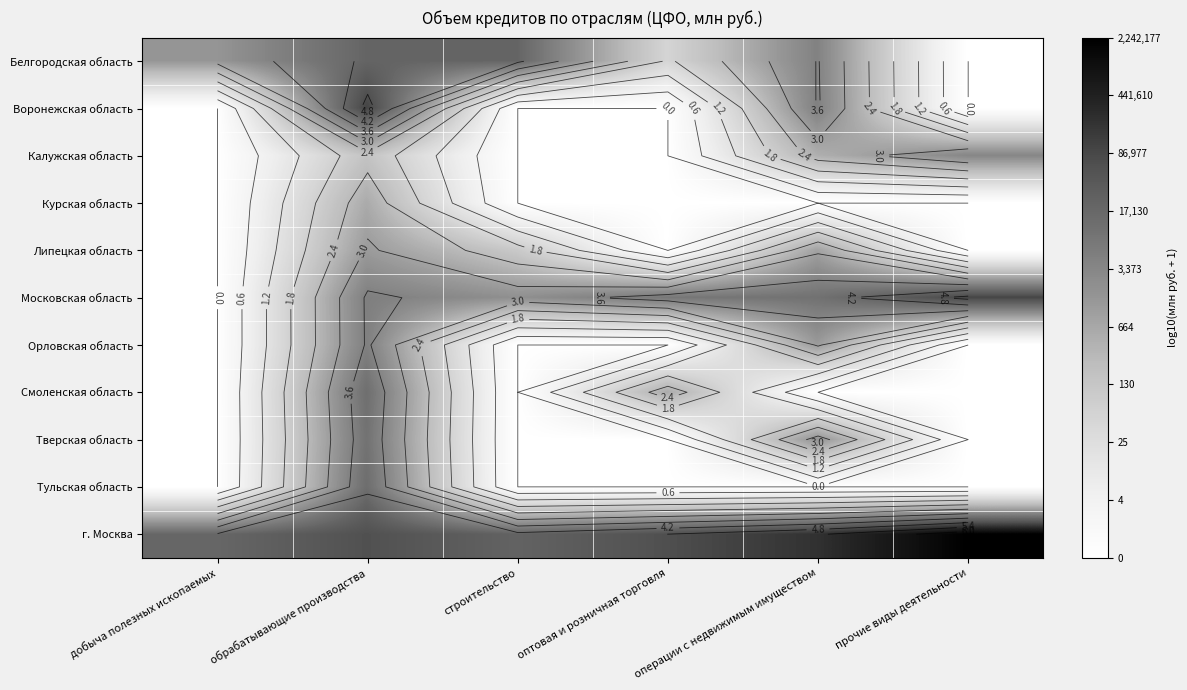

True or false: Московская область has a value of 1.9 at операции с недвижимым имуществом.

False